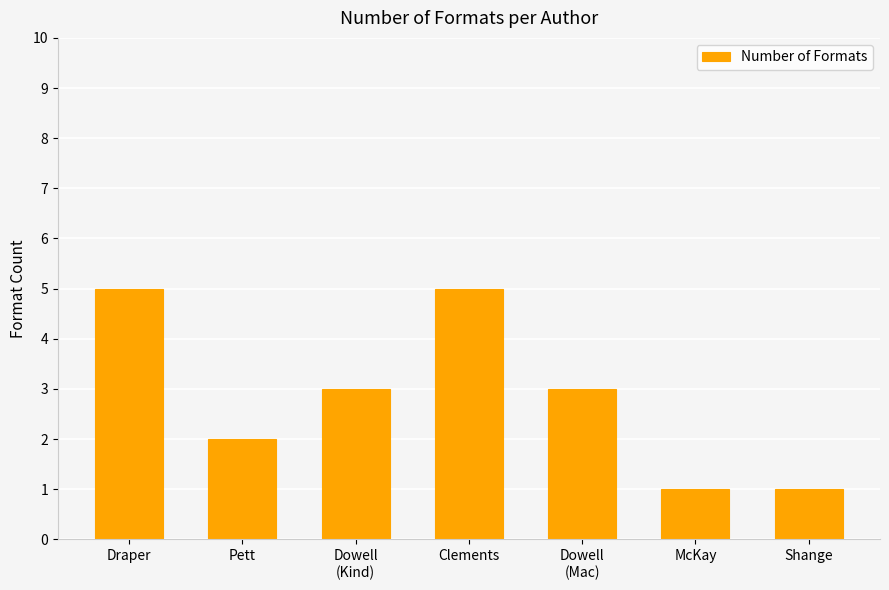

Between Draper and Pett, which is larger?

Draper